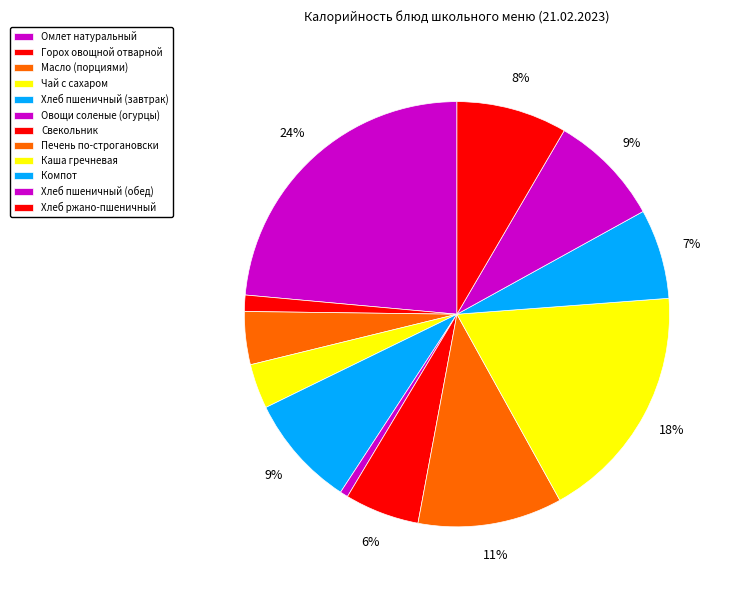

How many segments does this pie chart have?

12